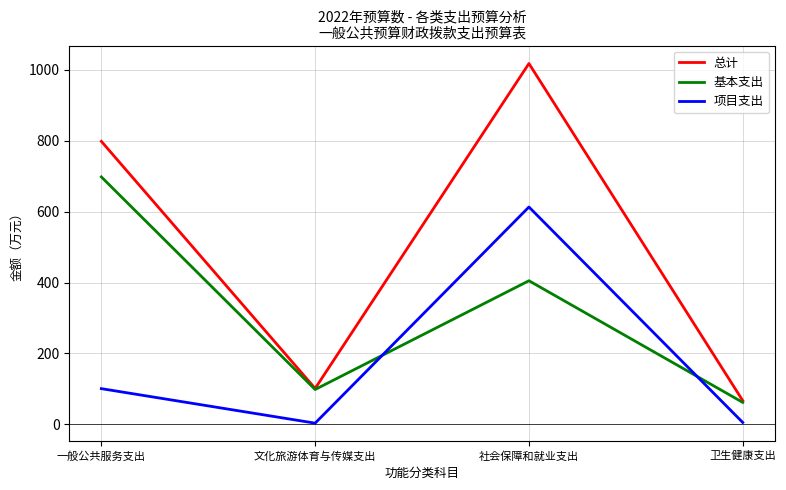

At which label does 总计 reach its peak?

社会保障和就业支出